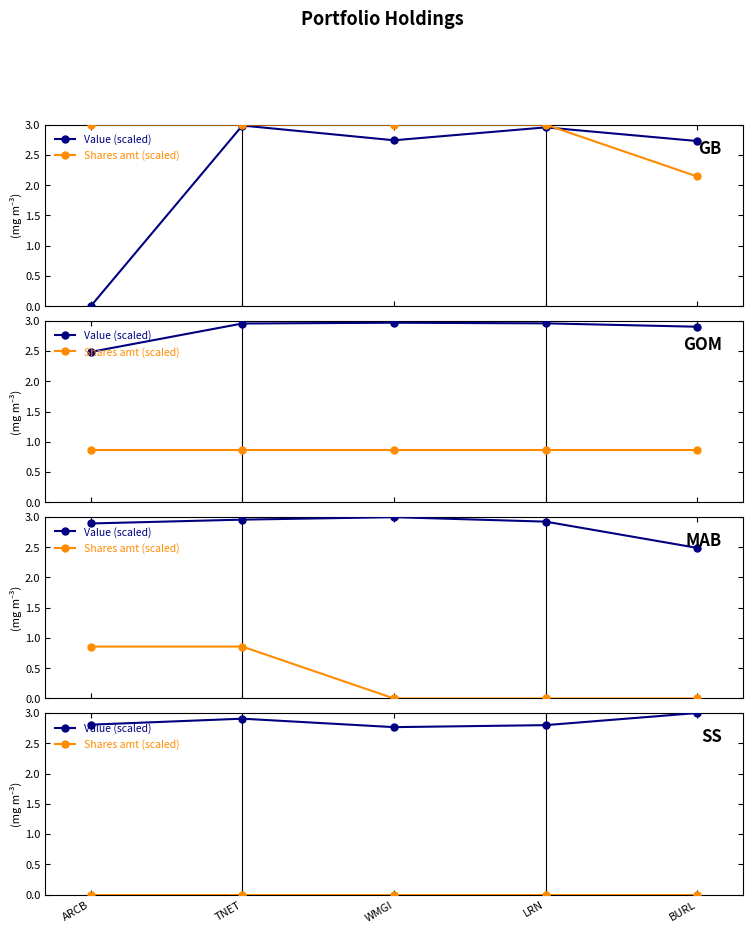

At how many categories does at least one series exceed 1?

5